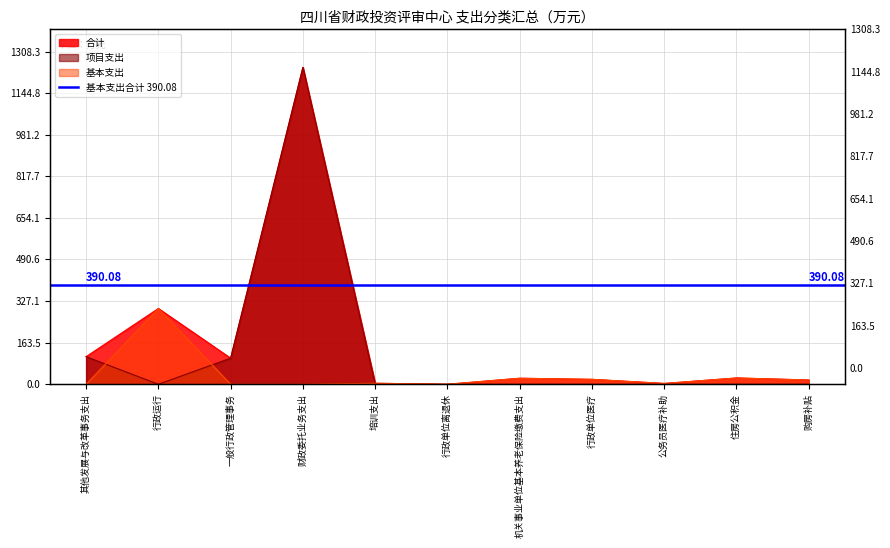

What is the total value across all series at 行政单位医疗?

38.8